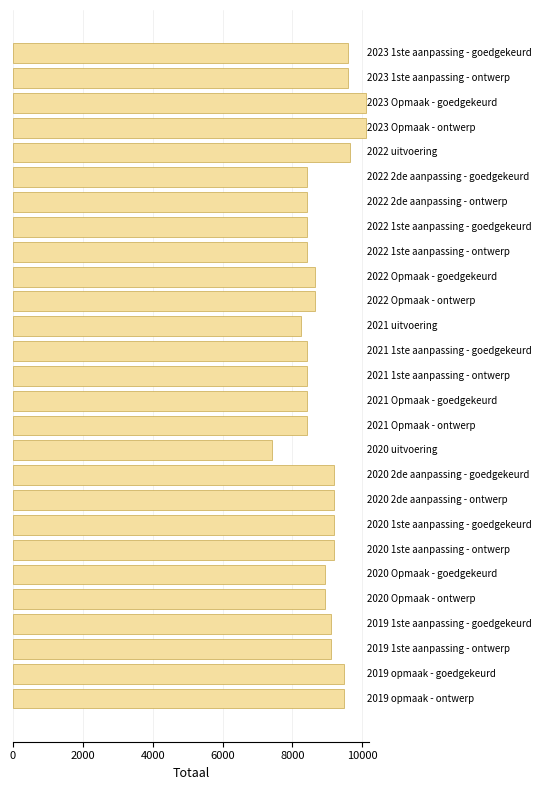

What is the average value?

8926